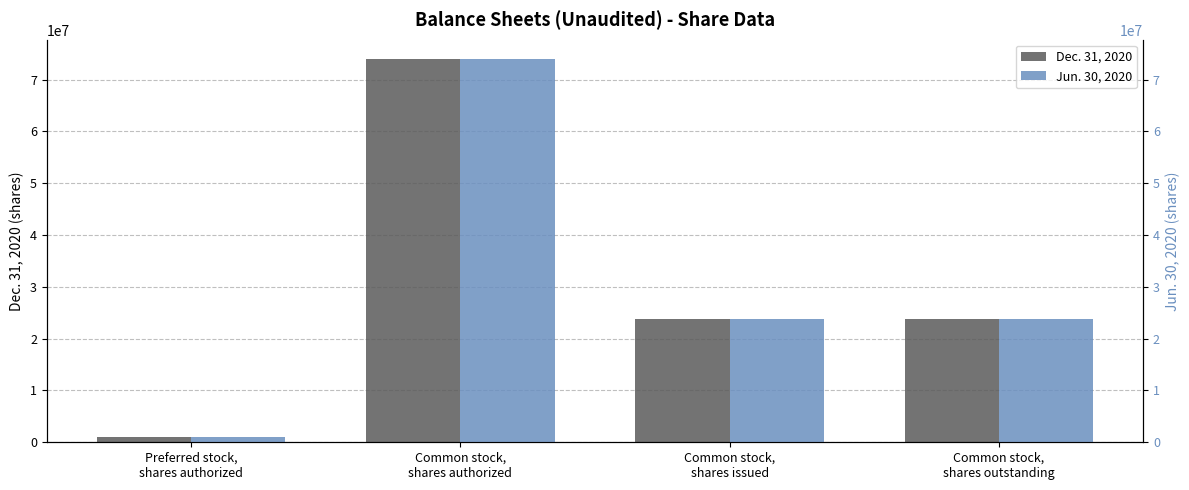

Reading left to right, transcribe all the data shown in this chart.

Dec. 31, 2020: Preferred stock,
shares authorized=1000000	Common stock,
shares authorized=74000000	Common stock,
shares issued=23811750	Common stock,
shares outstanding=23811750
Jun. 30, 2020: Preferred stock,
shares authorized=1000000	Common stock,
shares authorized=74000000	Common stock,
shares issued=23811750	Common stock,
shares outstanding=23811750